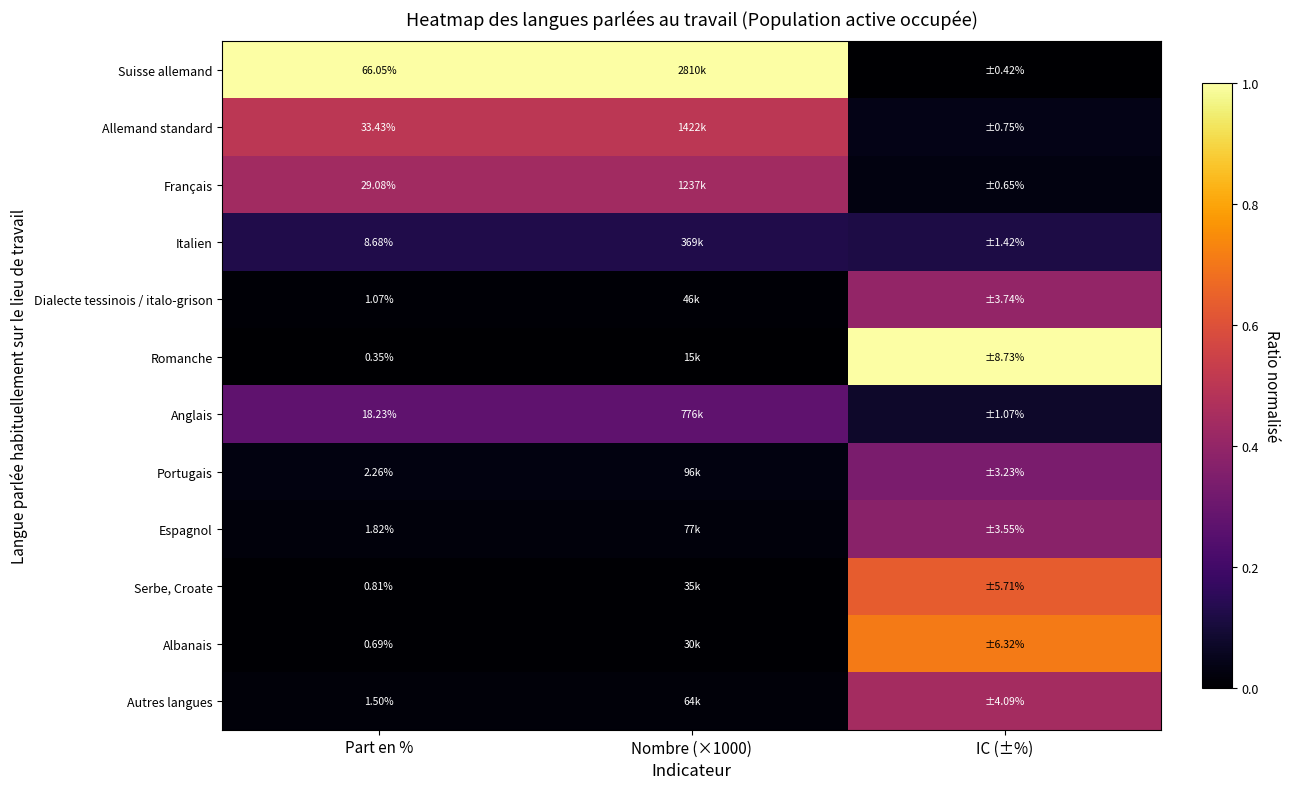

At Part en %, list the series in order from largest to smallest.

Suisse allemand, Allemand standard, Français, Anglais, Italien, Portugais, Espagnol, Autres langues, Dialecte tessinois / italo-grison, Serbe, Croate, Albanais, Romanche